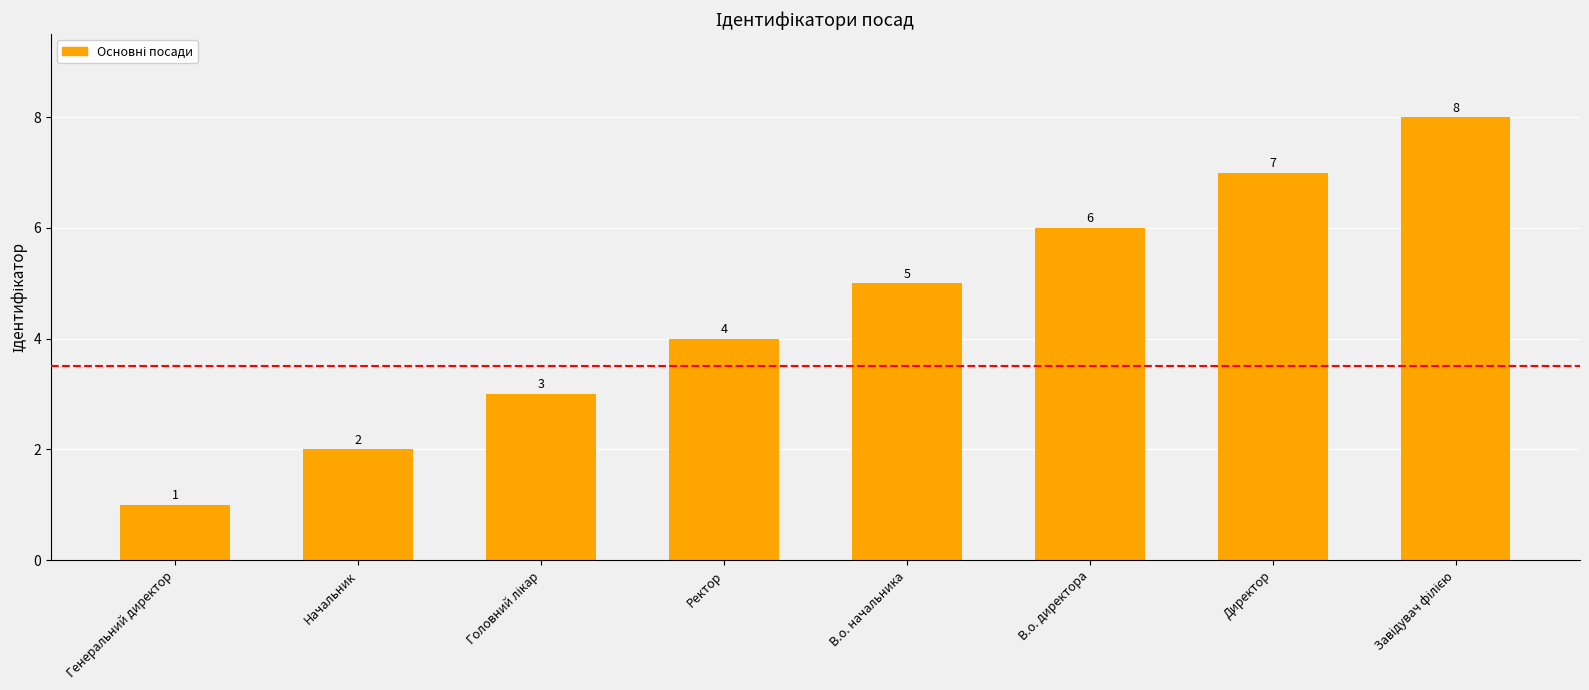

At which category does the chart reach its minimum across all series?

Генеральний директор